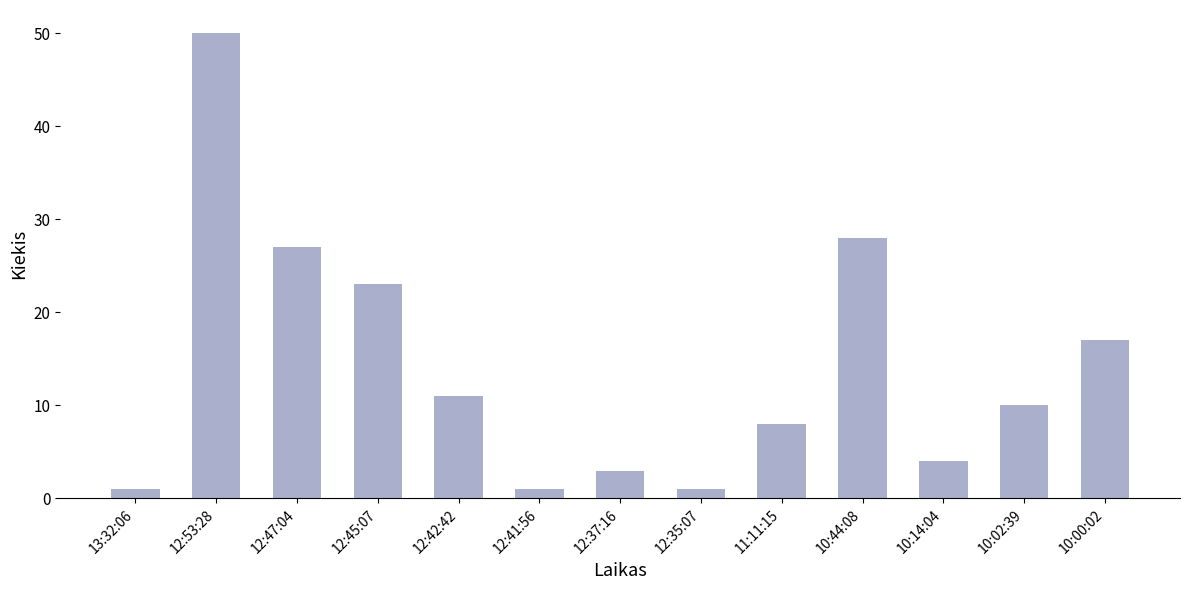

Read the value at 10:44:08, to the nearest 5.

30